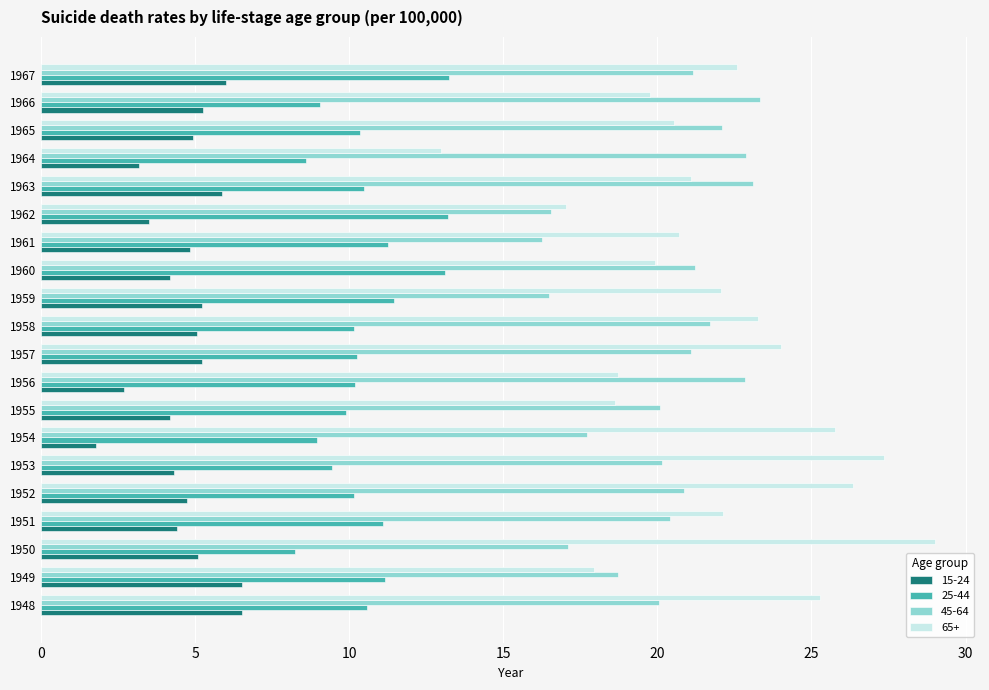

Is the value of 45-64 at 1958 greater than the value of 15-24 at 1965?

Yes